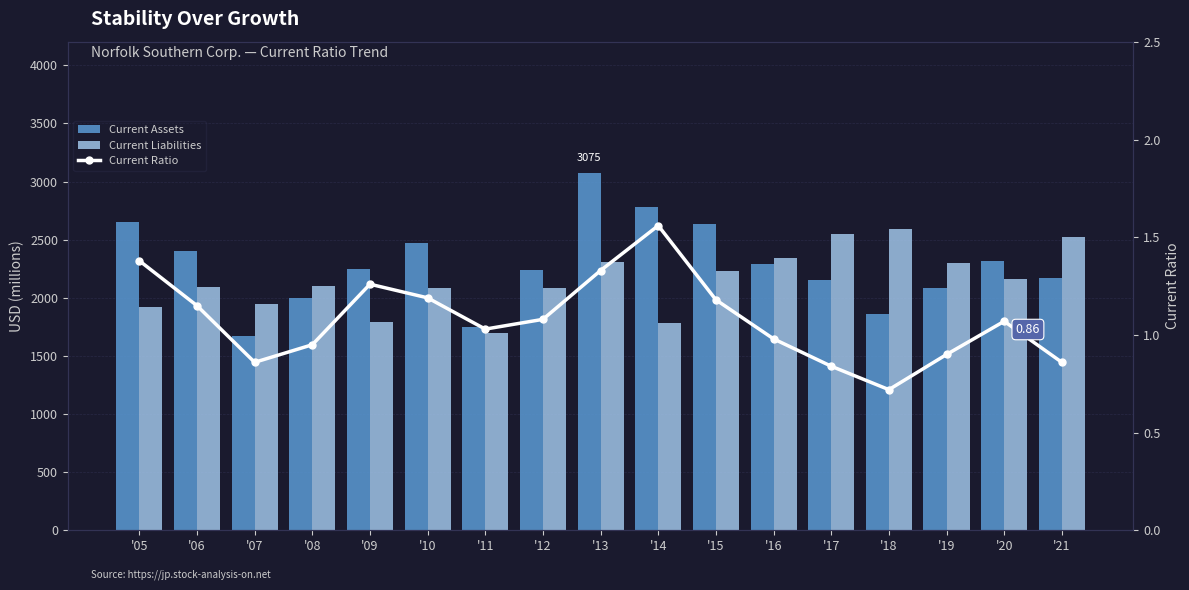

What is the highest value of the Current Ratio series?

1.6